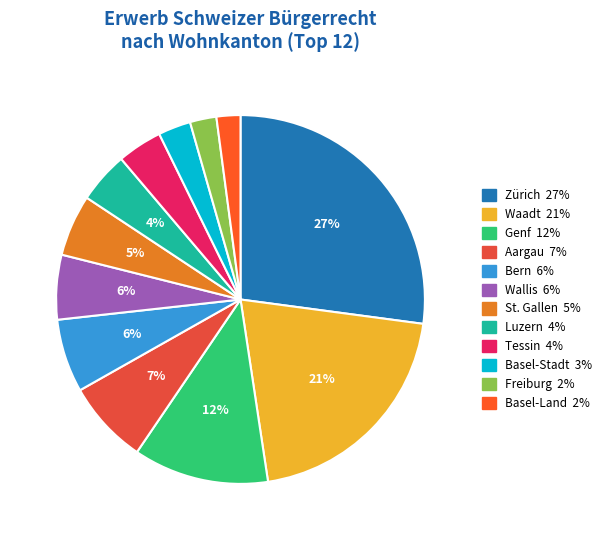

To the nearest percent, what is the average slice percentage?

8%